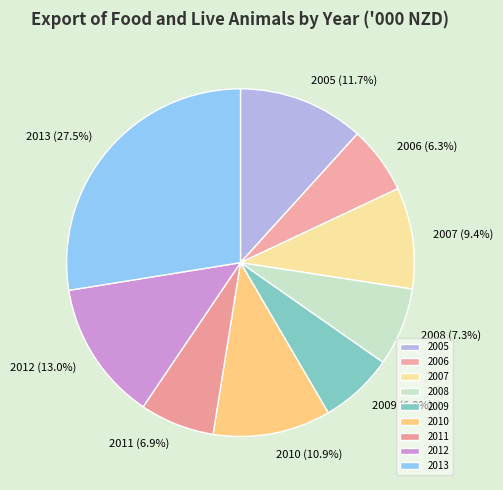

What percentage is the 2006 slice, to the nearest percent?

6%